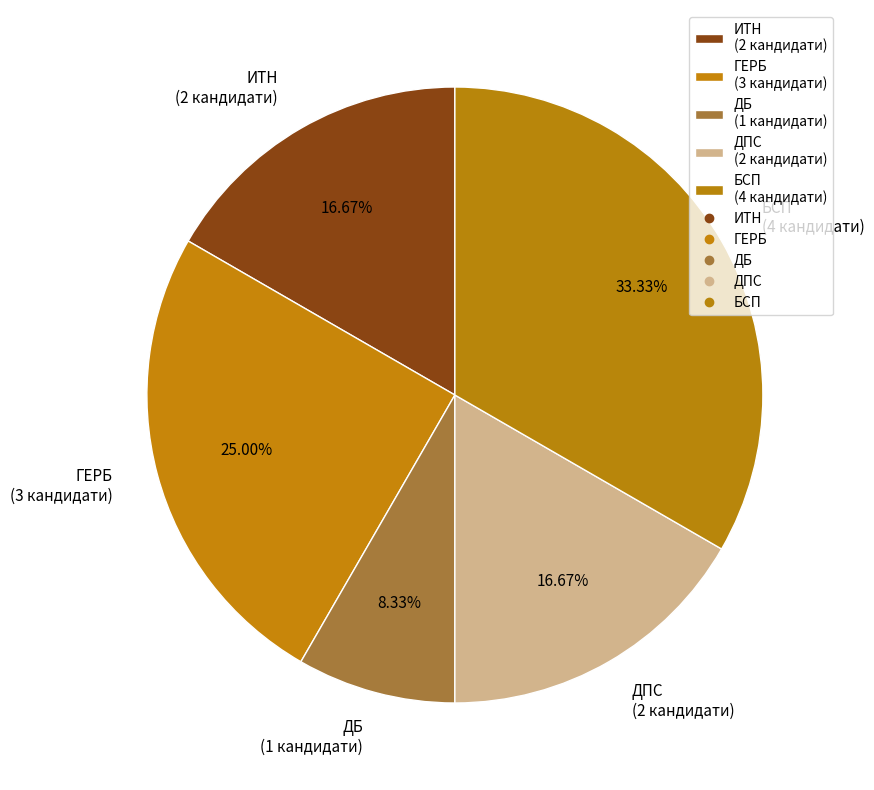

What is the total percentage of ИТН and ГЕРБ?

41.7%